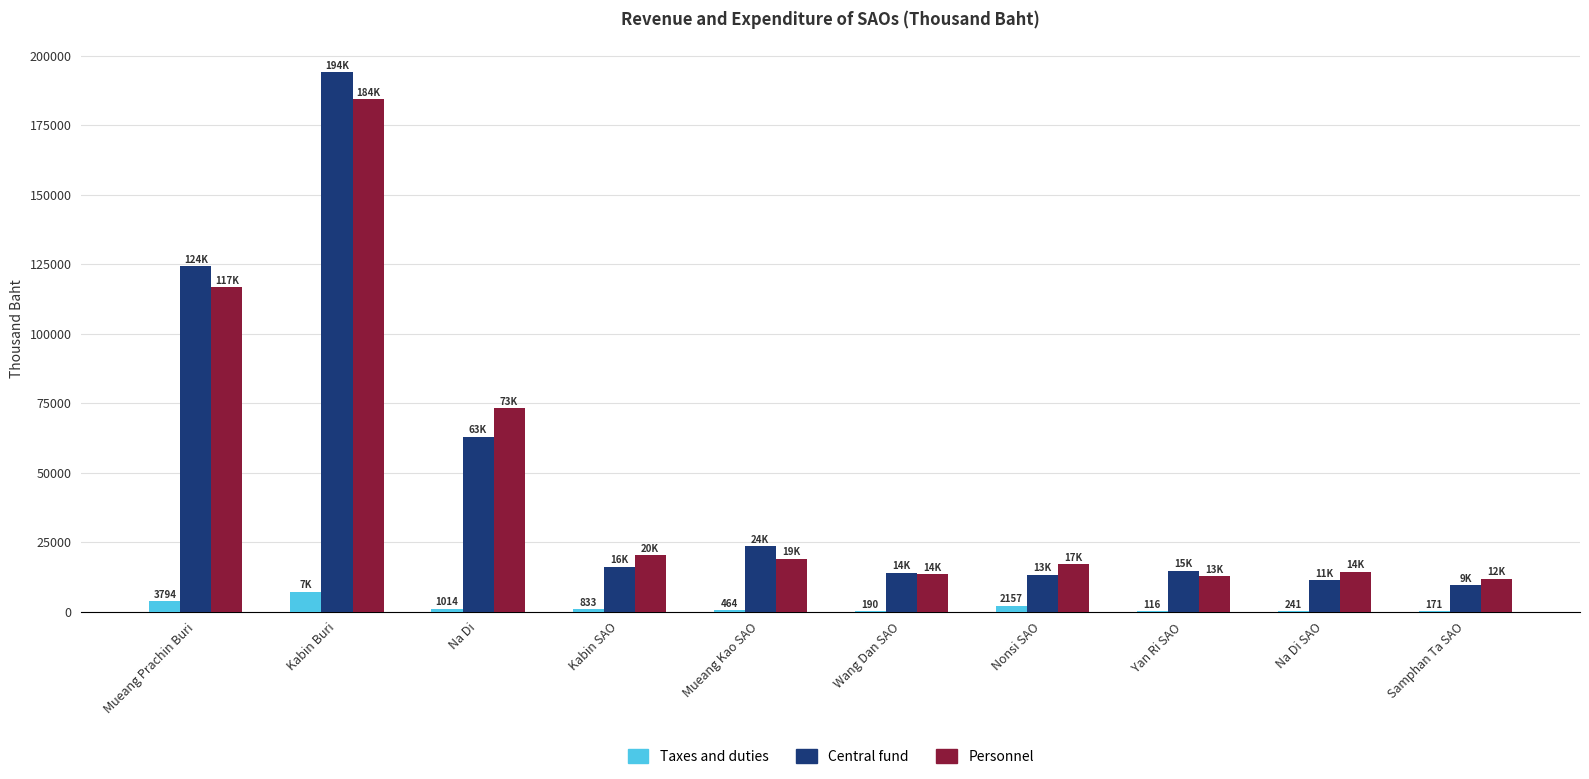

What is the sum of all Central fund values?

483551.2